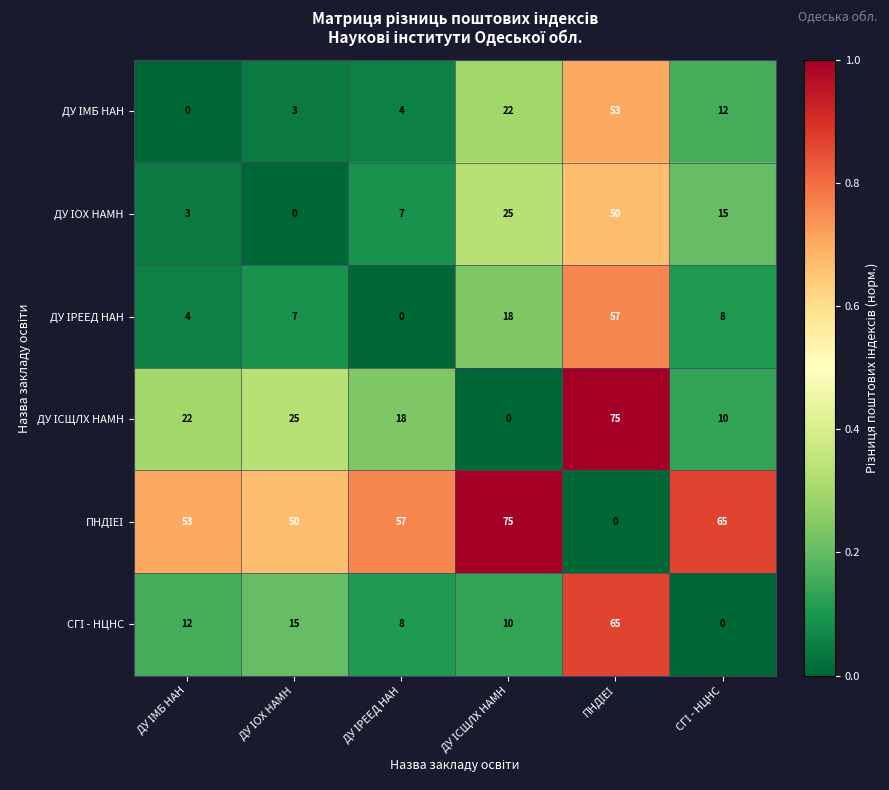

How many data points does each series have?

6